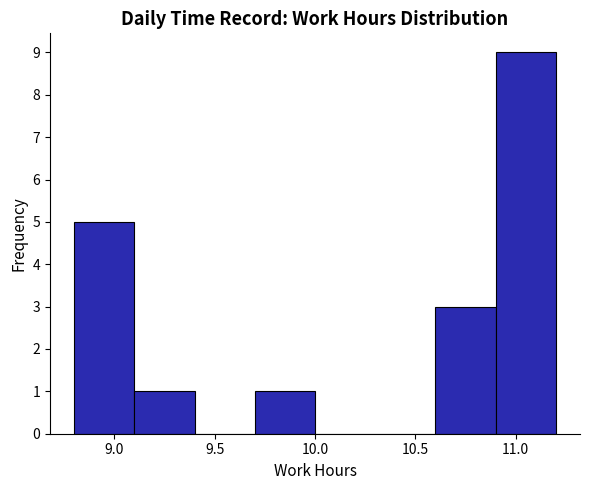

How tall is the bar that spans 9.7 to 10.0 on the x-axis? The values are not printed on the chart, so give them approximately, as read against the axis.

1